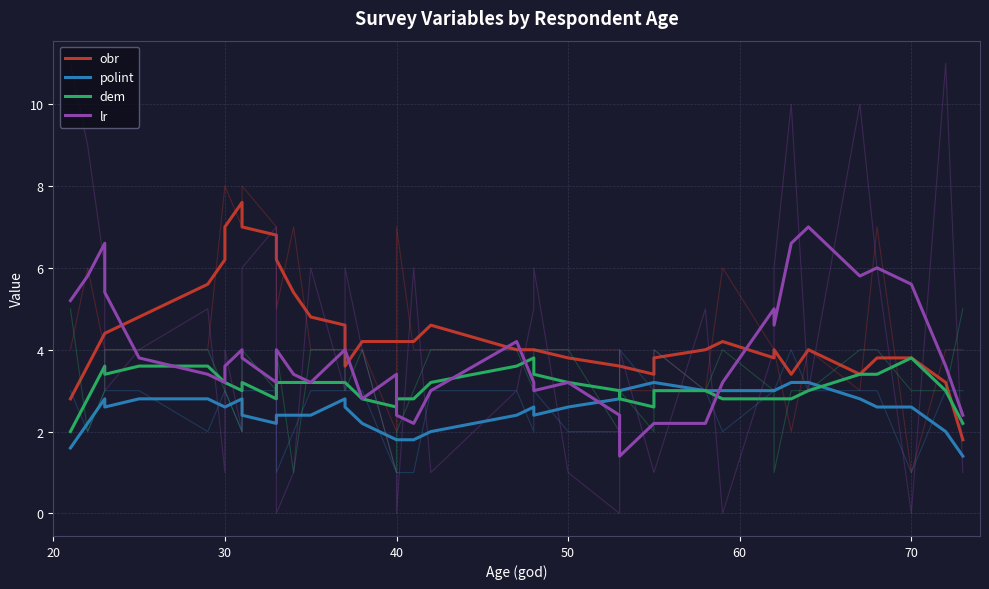

How many lines are shown in the chart?

4